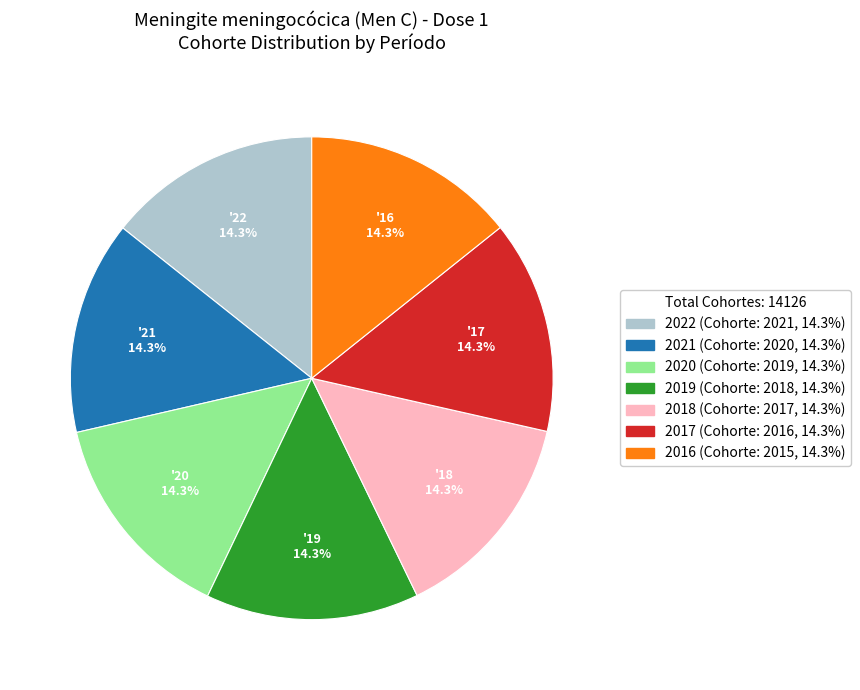

Combined, do 2016 (Cohorte: 2015, 14.3%) and 2018 (Cohorte: 2017, 14.3%) account for over 50%?

No